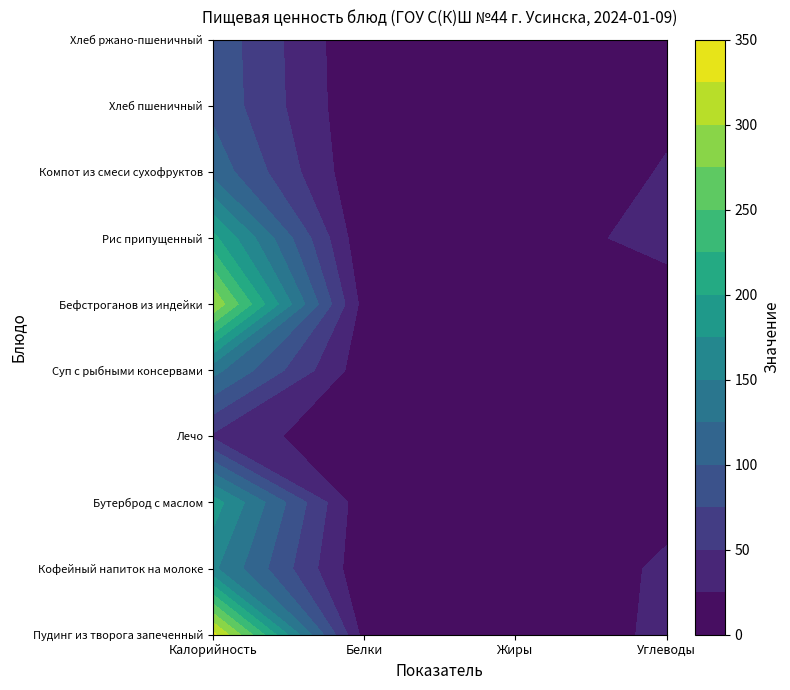

What value does the Бефстроганов из индейки series have at 1?

14.6